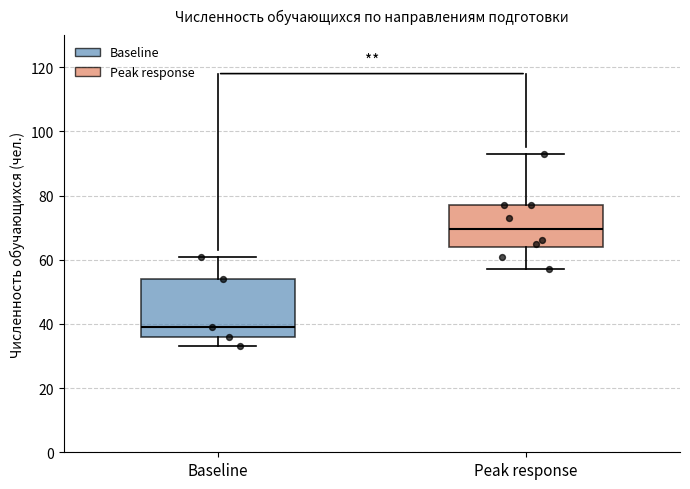

Where is the upper edge of the box for Peak response on the y-axis? The values are not printed on the chart, so give them approximately, as read against the axis.

78